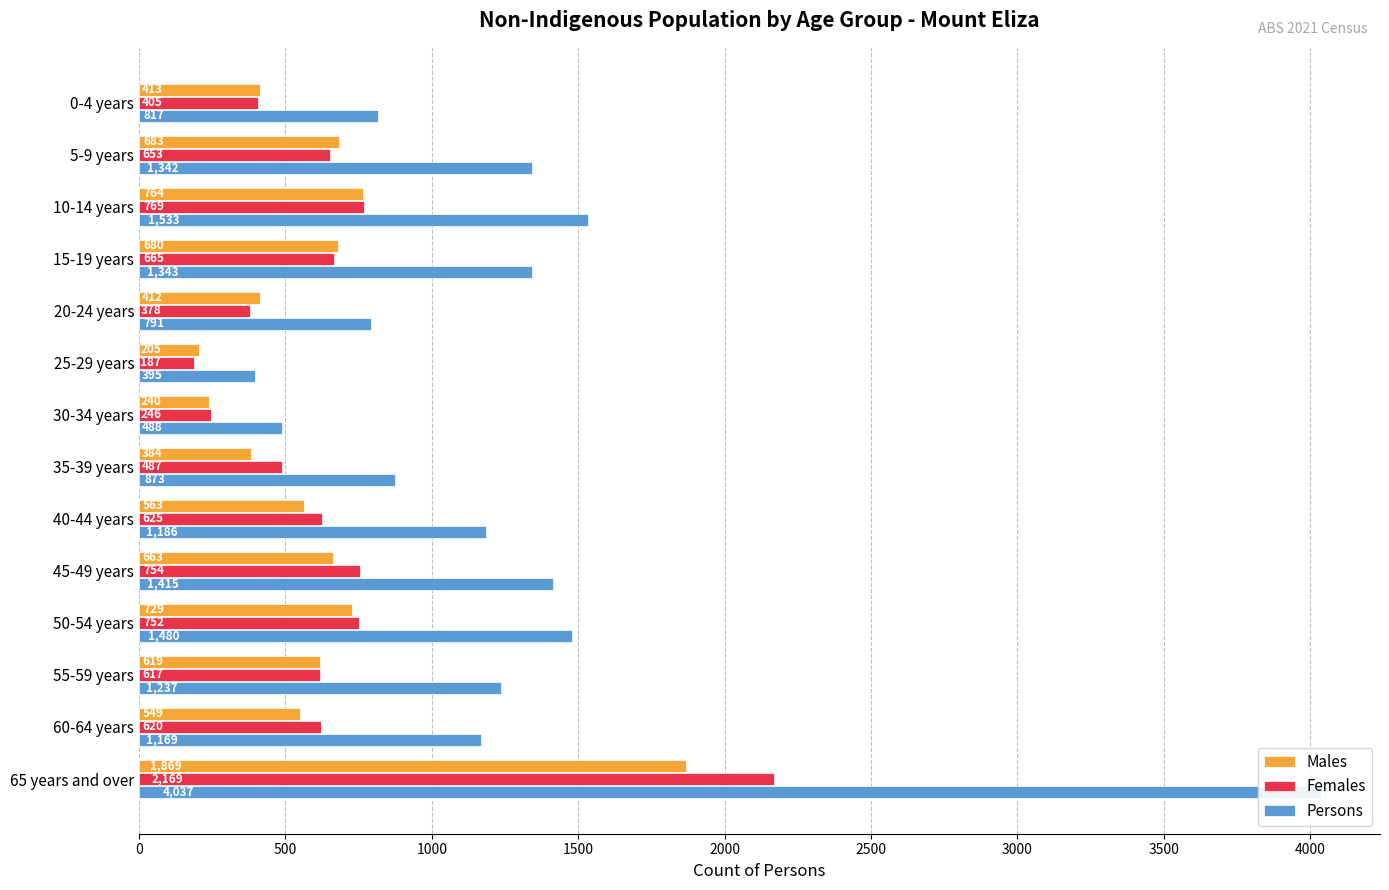

Rank the series at 20-24 years from lowest to highest value.

Females, Males, Persons